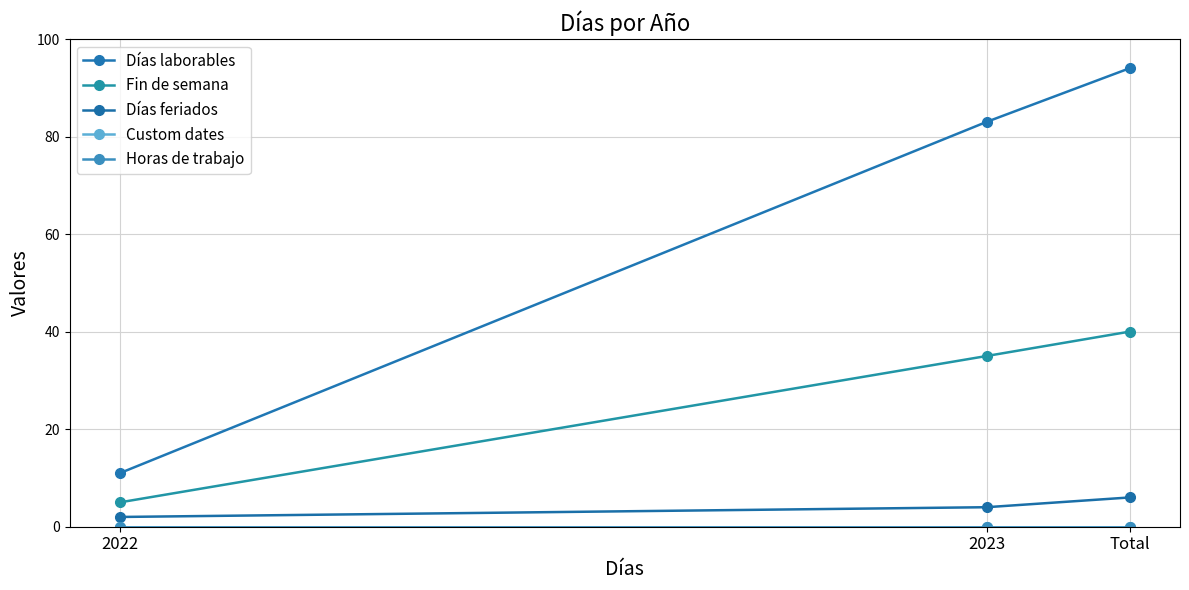

At which label is Custom dates closest to 0?

2022